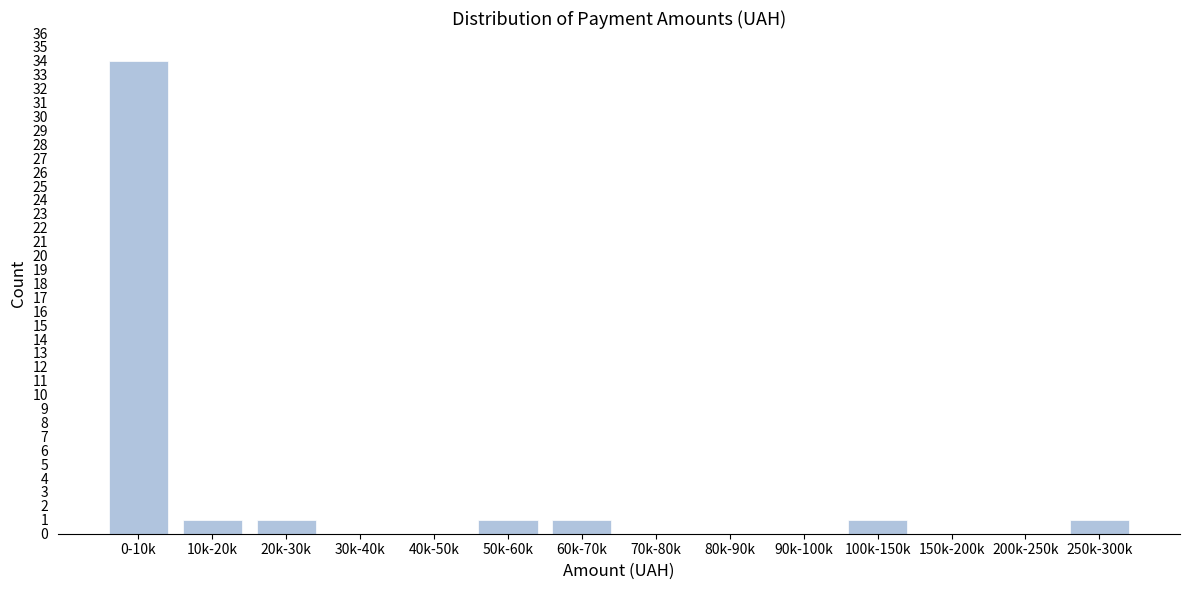

Reading left to right, extract all data points from this chart.

0-10k=34	10k-20k=1	20k-30k=1	30k-40k=0	40k-50k=0	50k-60k=1	60k-70k=1	70k-80k=0	80k-90k=0	90k-100k=0	100k-150k=1	150k-200k=0	200k-250k=0	250k-300k=1